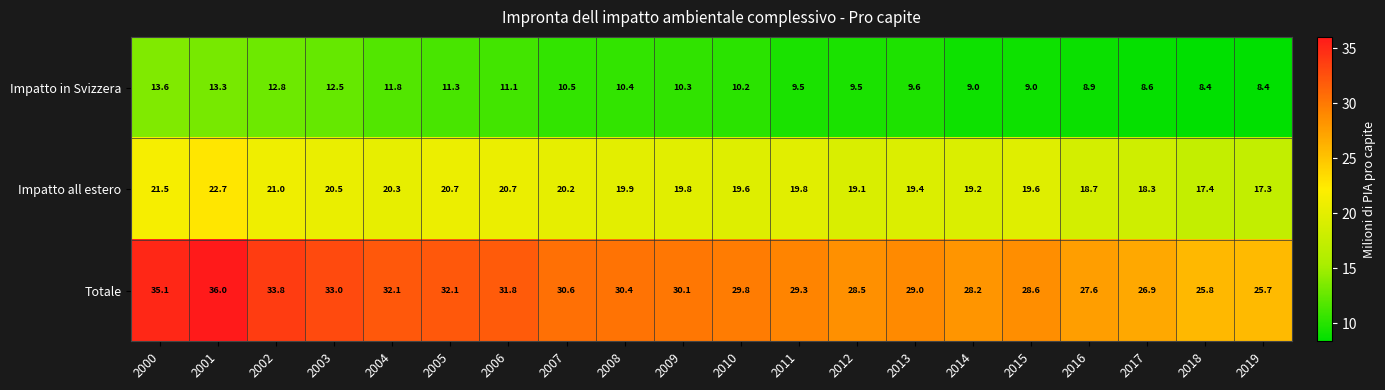

List the series in order of their overall mean, lowest first.

Impatto in Svizzera, Impatto all estero, Totale